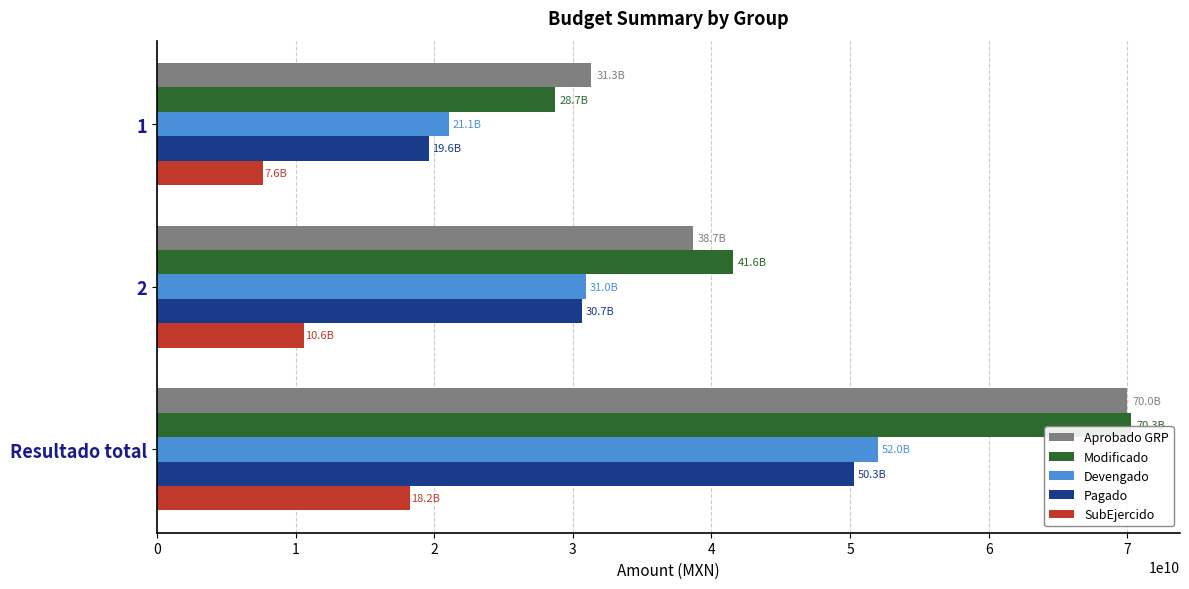

What is the sum of the SubEjercido values at 2 and Resultado total?

28864567063.5